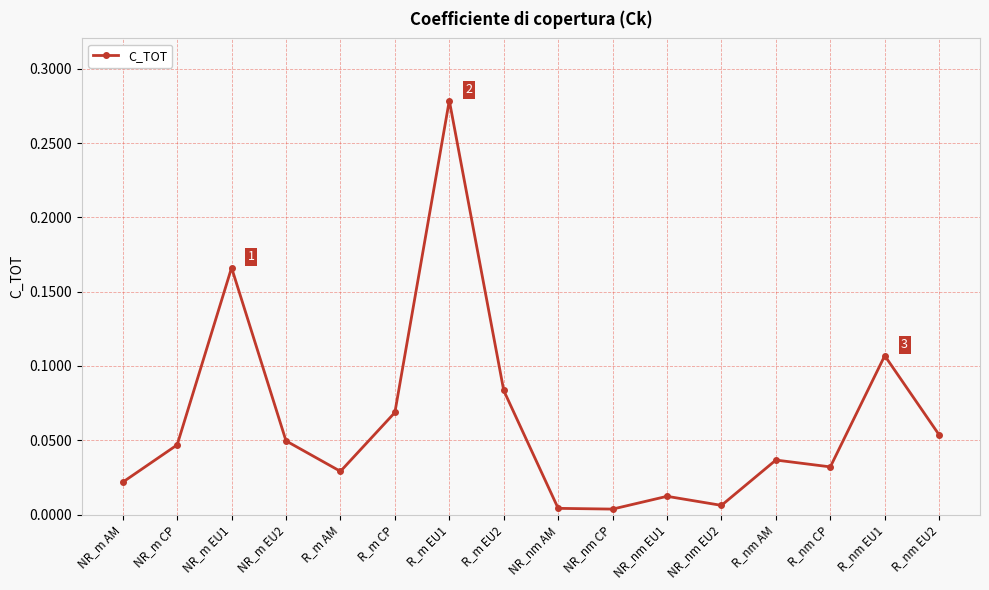

What is the label of the 16th point from the left?

R_nm EU2